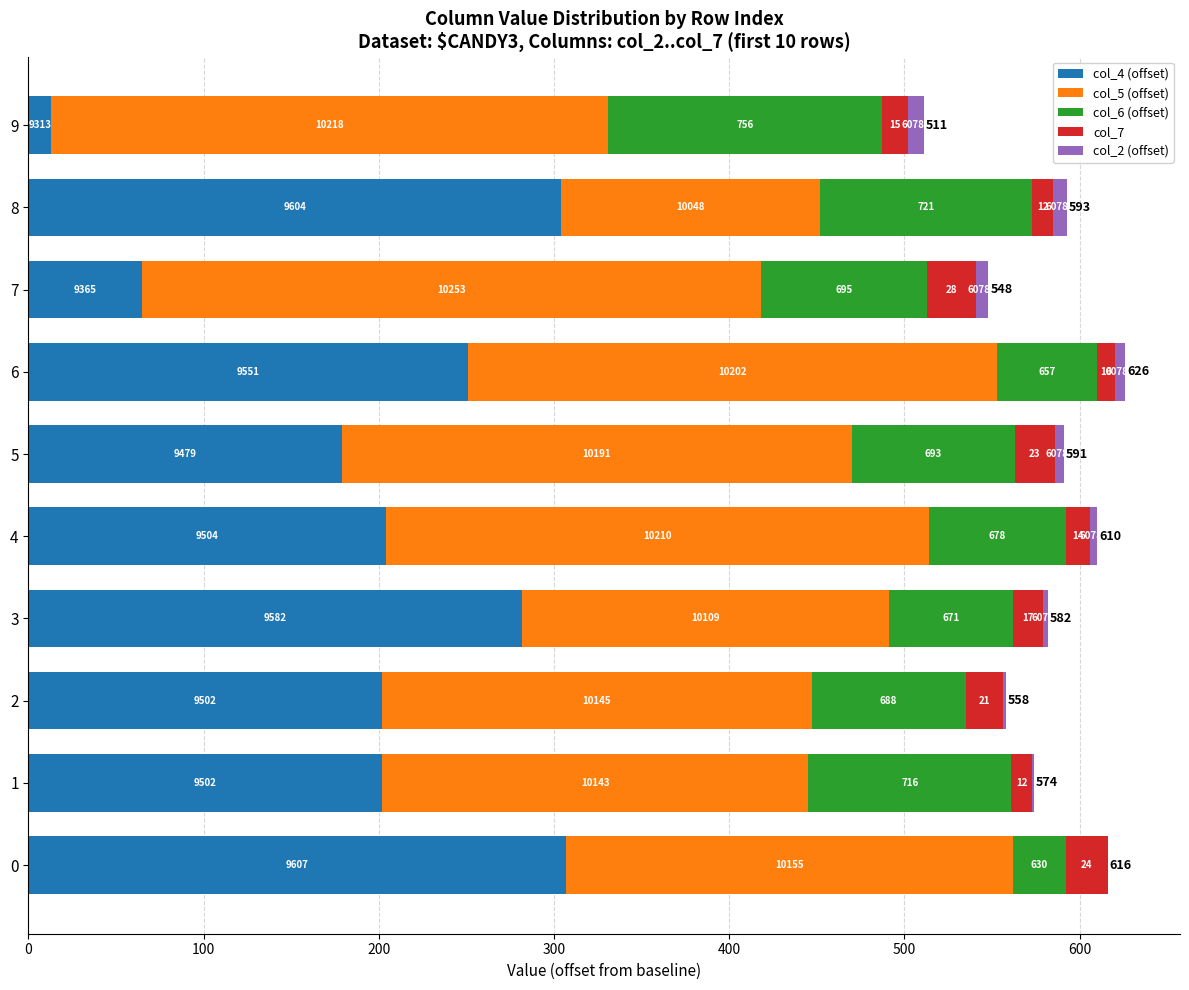

List the series in order of their peak value, lowest first.

col_2 (offset), col_7, col_6 (offset), col_4 (offset), col_5 (offset)